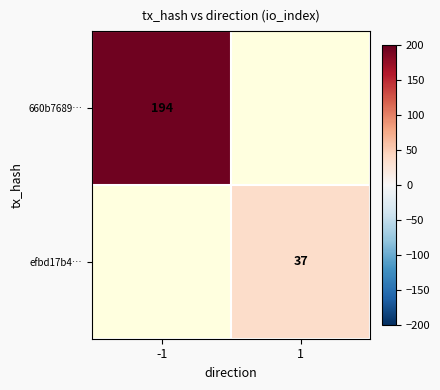

Is it true that efbd17b4… equals 37 at 1?

True